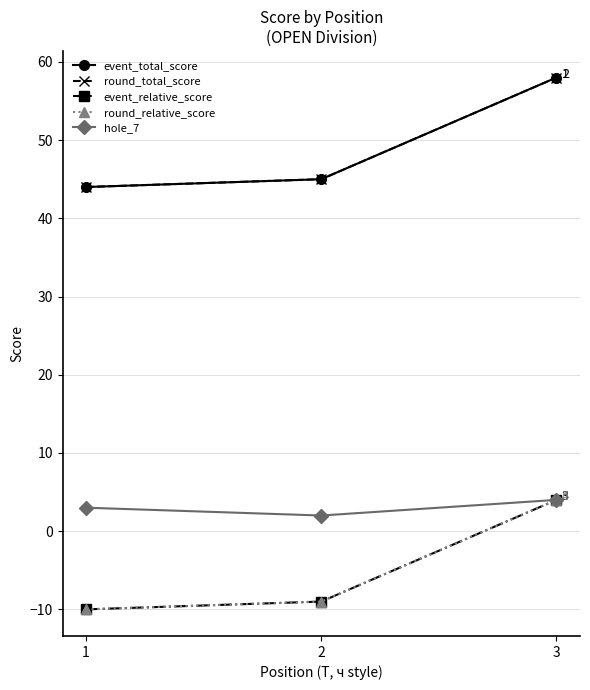

What is the sum of the event_total_score values at 1 and 3?

102